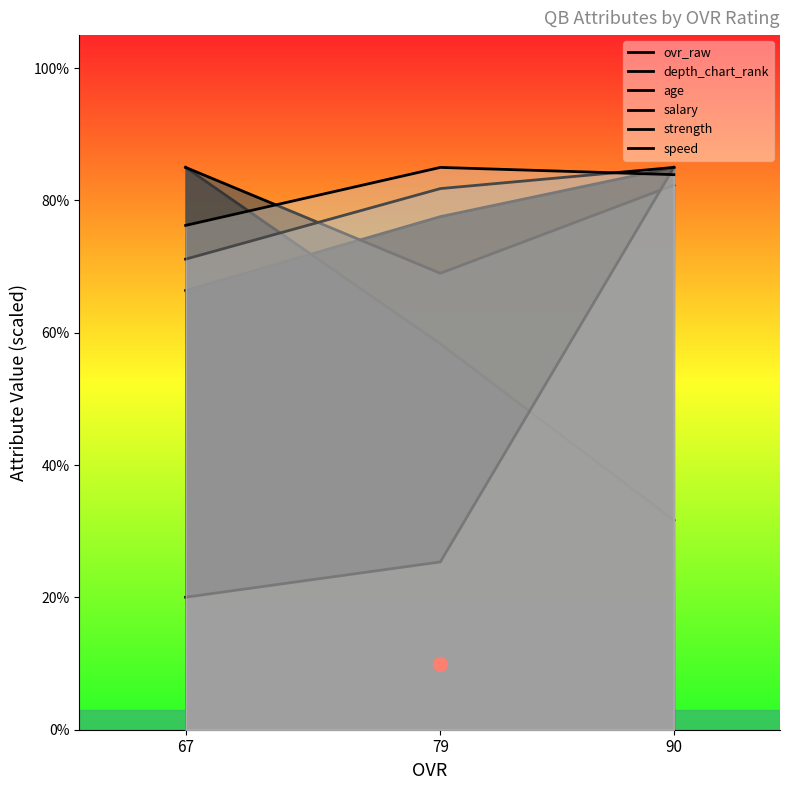

Rank the series by their maximum value, from lowest to highest.

ovr_raw, depth_chart_rank, age, salary, strength, speed